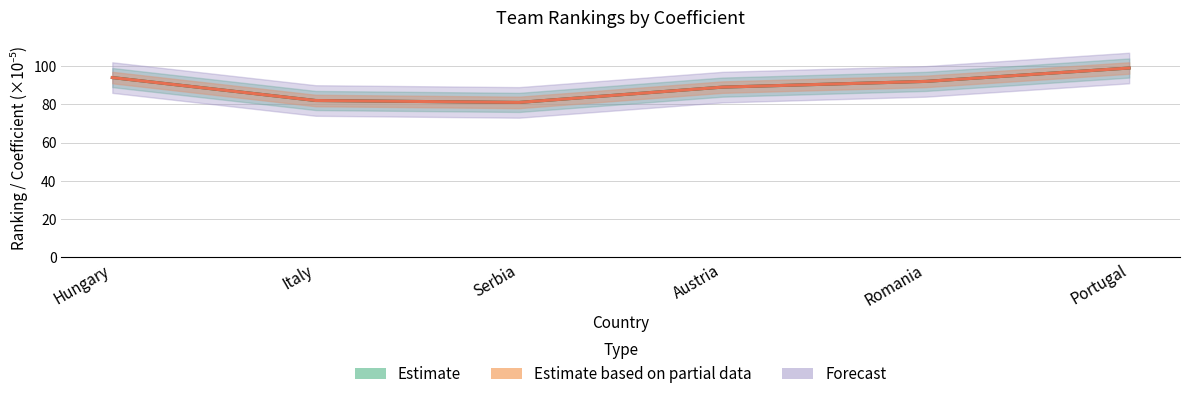

What is the sum of all Ranking values?

537.0